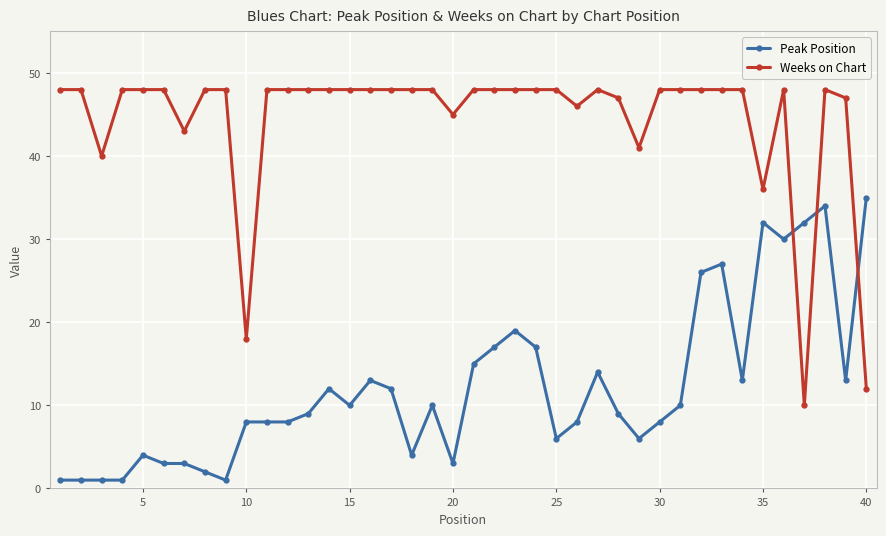

What is the sum of all Weeks on Chart values?

1777